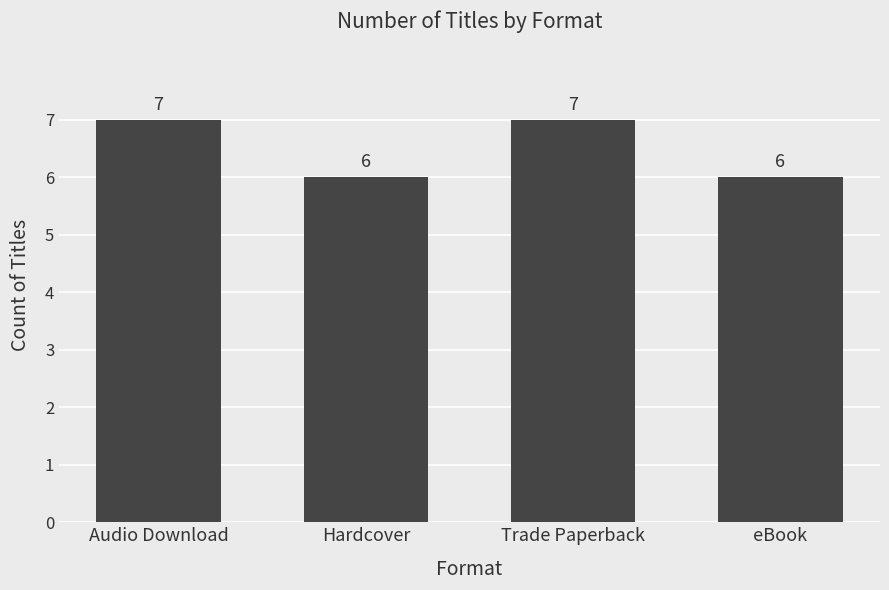

Which has a higher value, Trade Paperback or eBook?

Trade Paperback